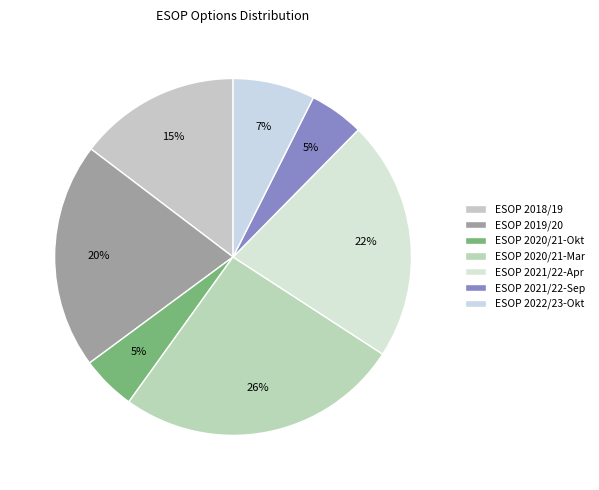

What percentage is the ESOP 2022/23-Okt slice, to the nearest percent?

7%